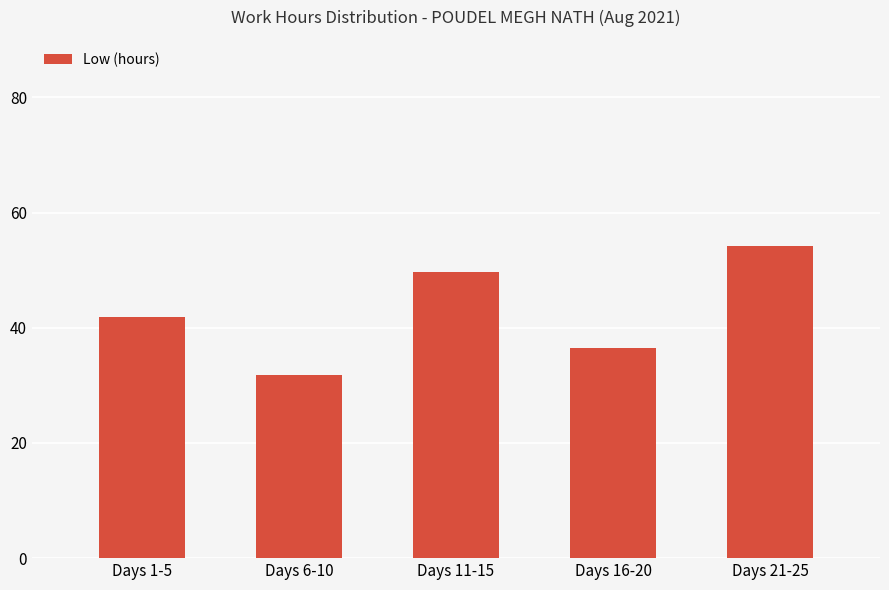

The value at Days 6-10 is 46.2. True or false?

False